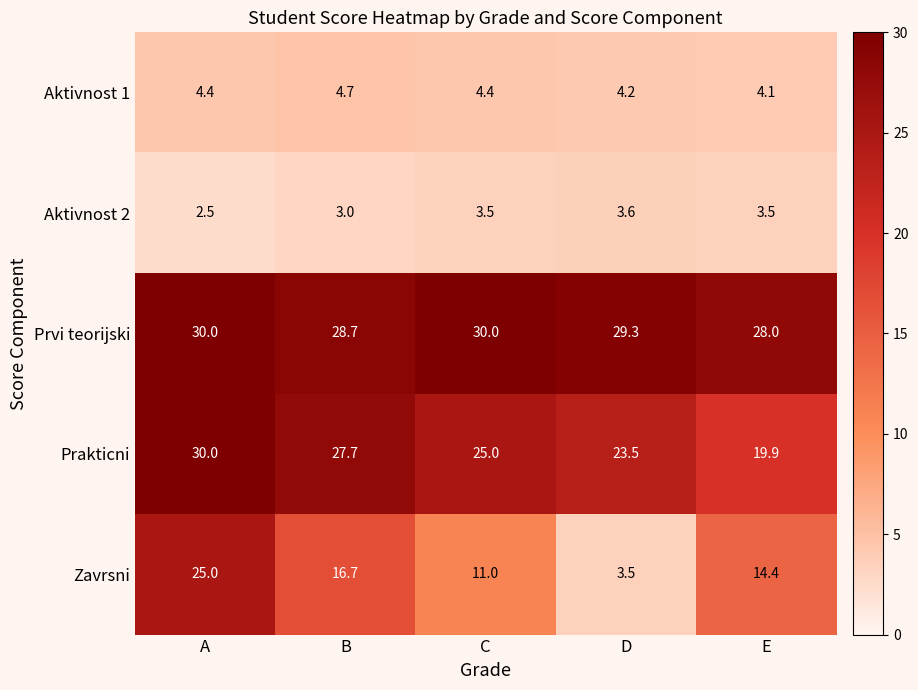

Which category has the highest value in the Aktivnost 2 series?

D